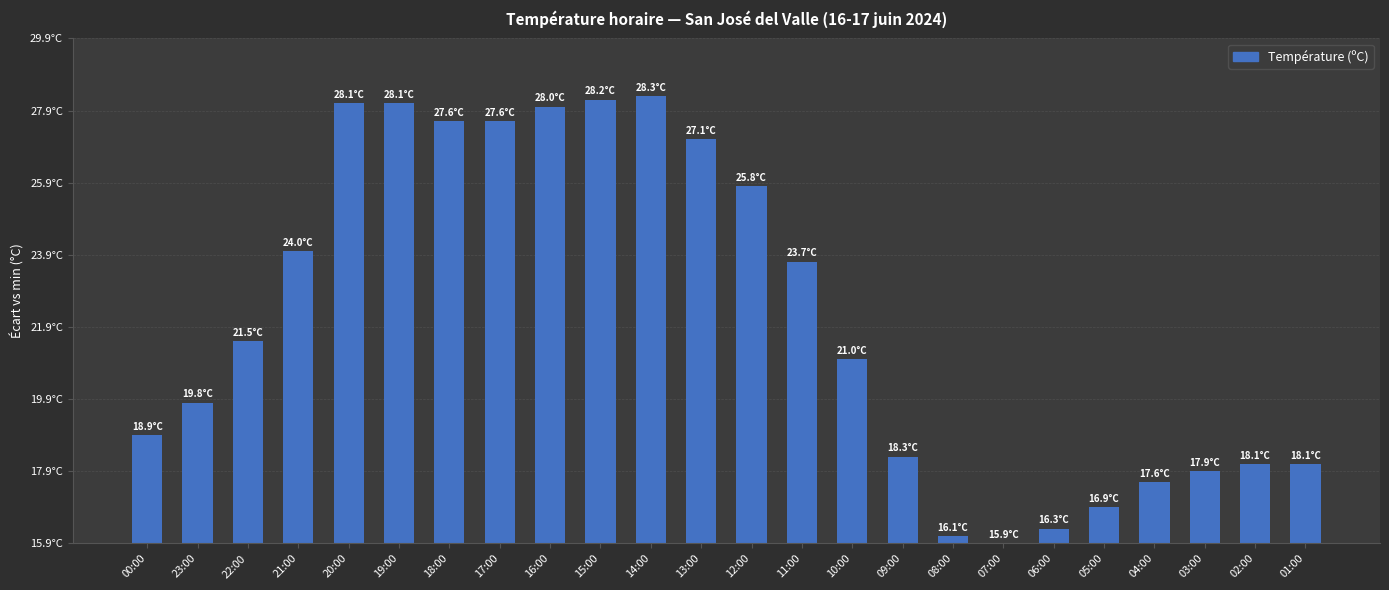

How many values are below 5?

11